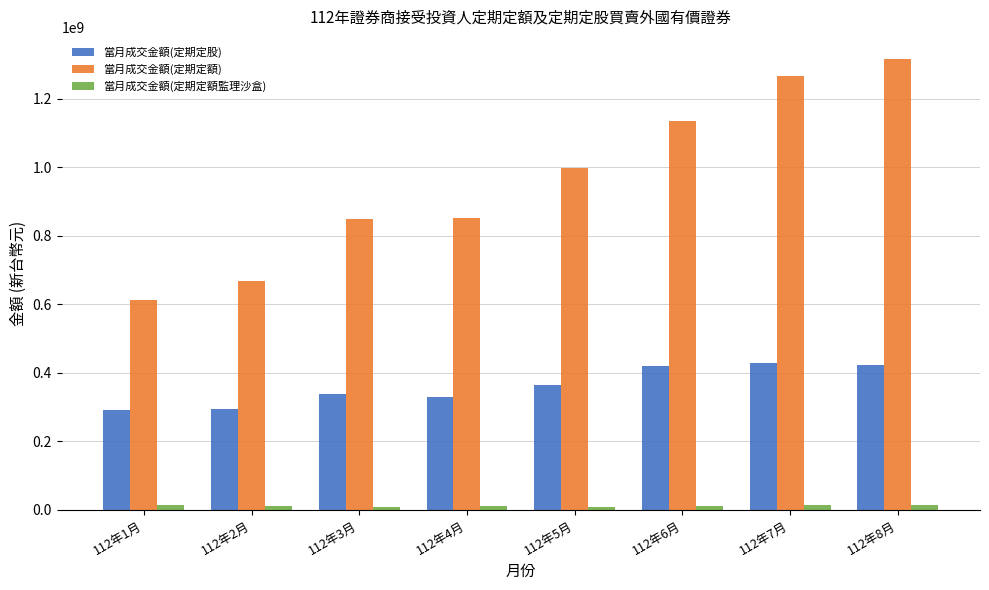

The value of 當月成交金額(定期定額) at 112年1月 is 611681468. True or false?

True